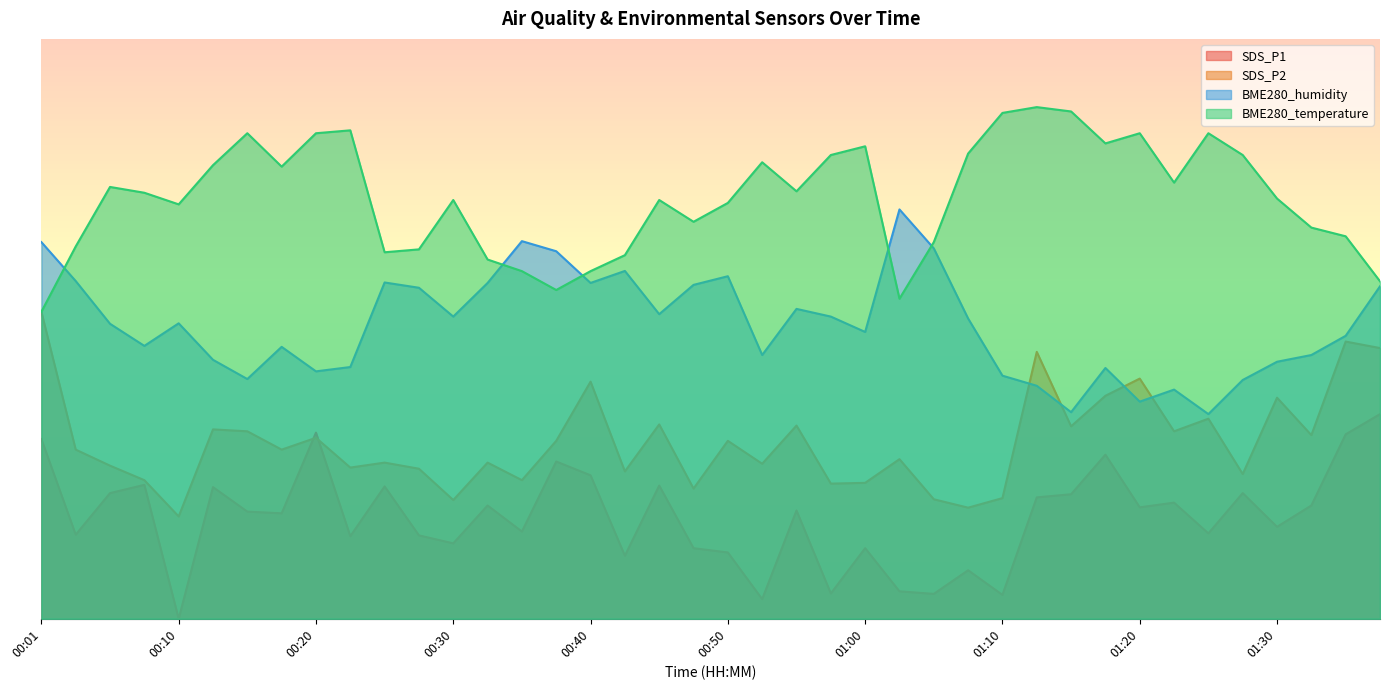

What is the label of the 40th point from the right?

00:01